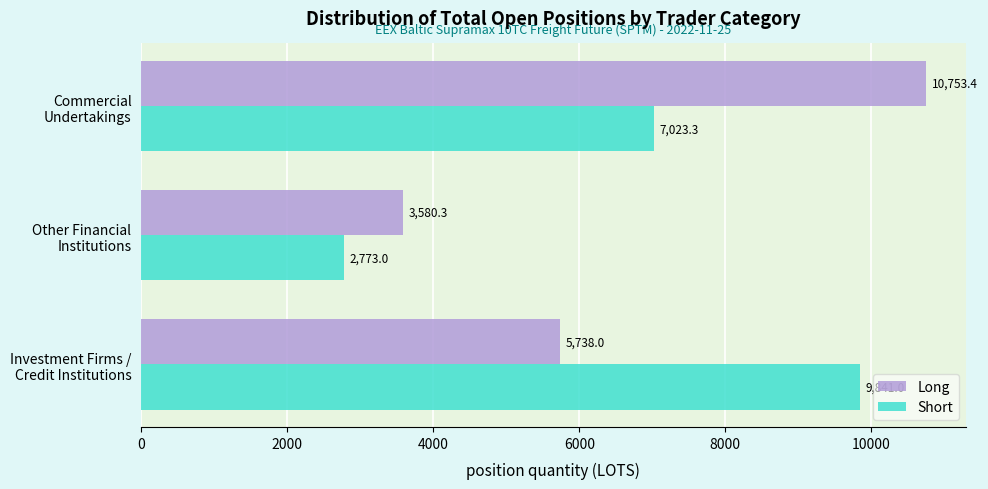

How many Short values are between 2773 and 9841?

3